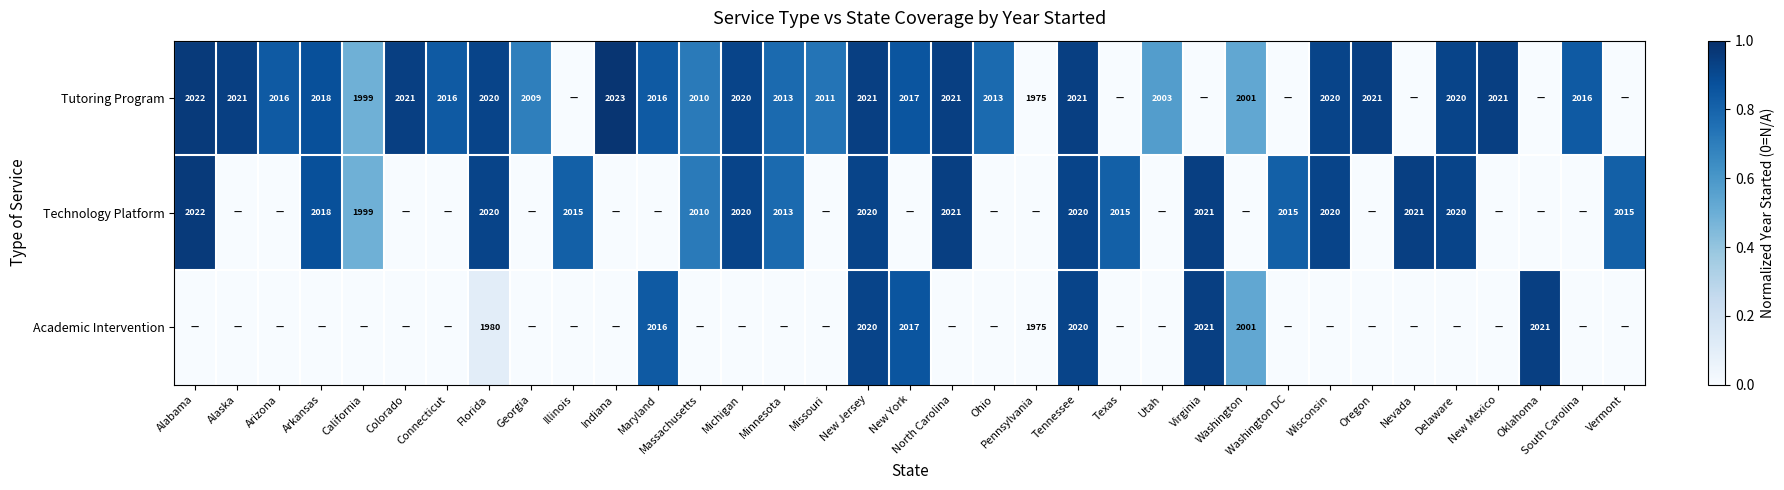

The value of Tutoring Program at North Carolina is 3250. True or false?

False